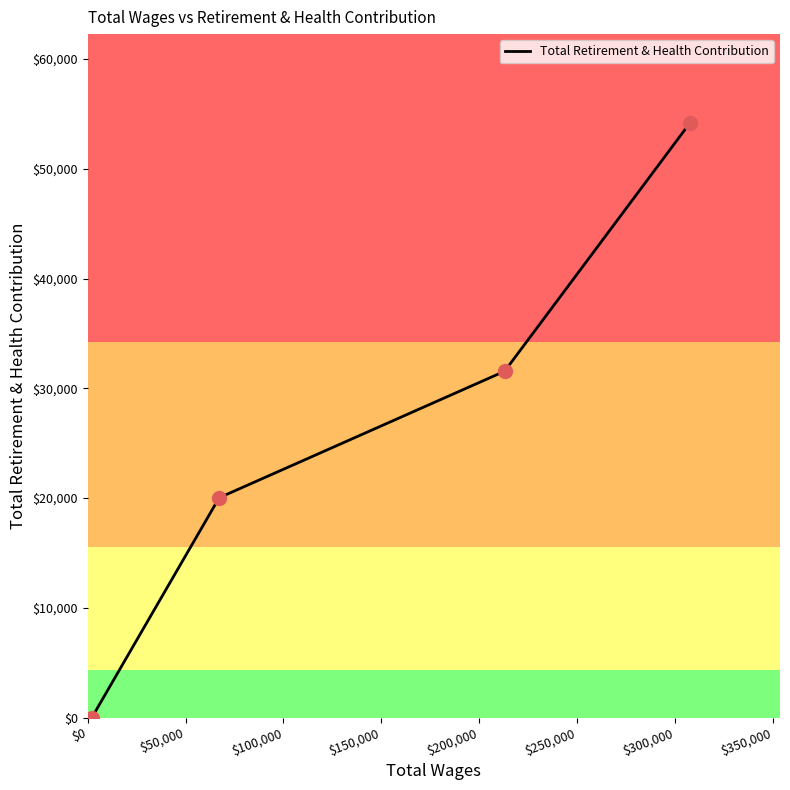

What is the sum of all values?

105739